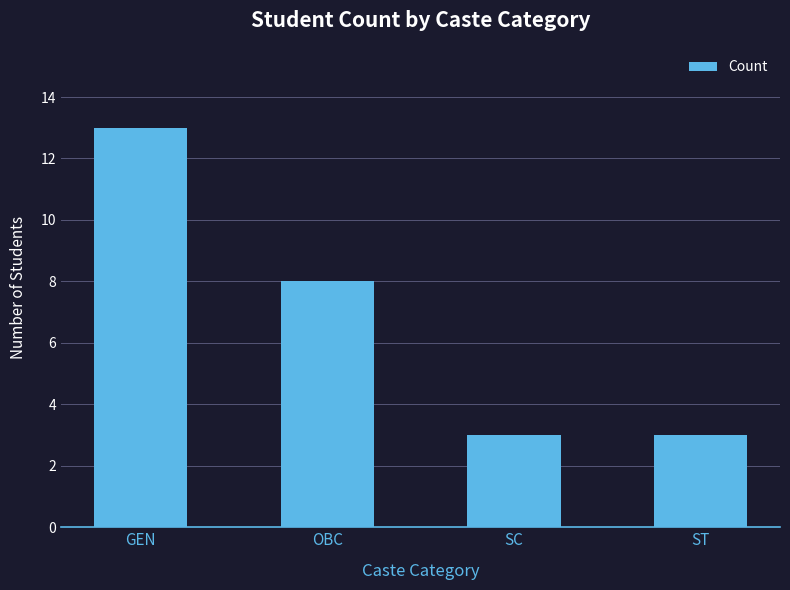

What is the change in value from OBC to ST?

-5